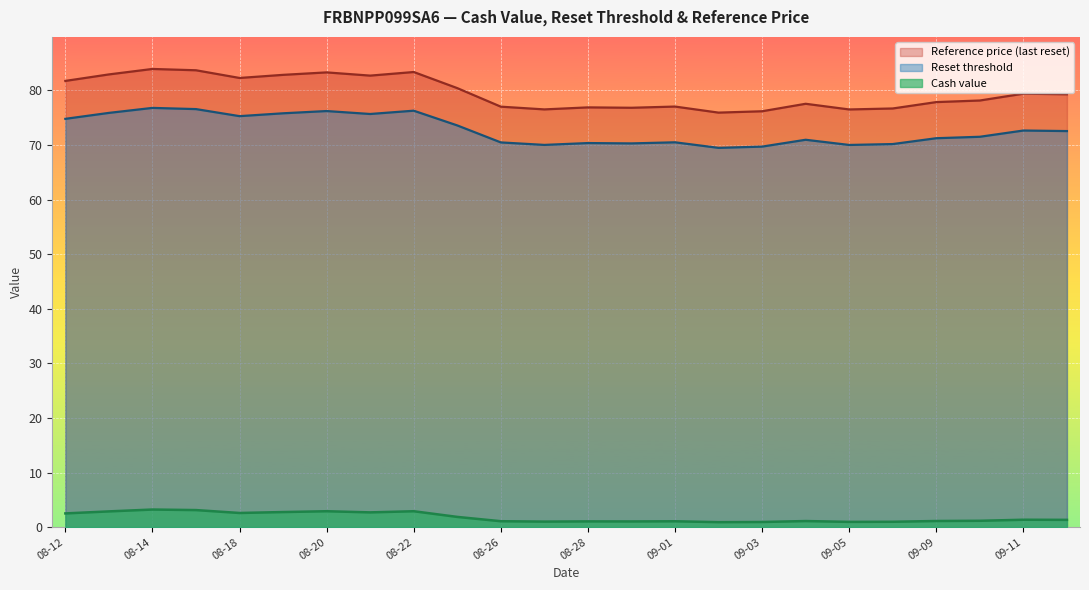

The Reset threshold series shows 17.6 at 08-22. True or false?

False